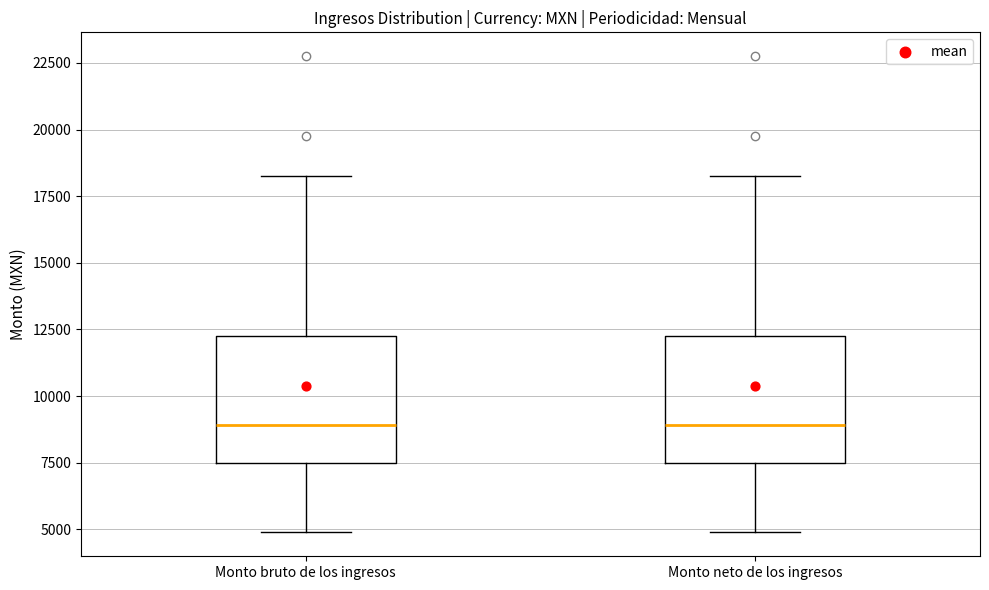

Reading left to right, transcribe this box plot: for each box, give where its median line is, the range the box spans, and where its two whiskers end, as read against the y-axis. The values are not printed on the chart, so give them approximately, as read against the axis.

Monto bruto de los ingresos: median 9000, box 7500 to 12500, whiskers 5000 to 18000
Monto neto de los ingresos: median 9000, box 7500 to 12500, whiskers 5000 to 18000